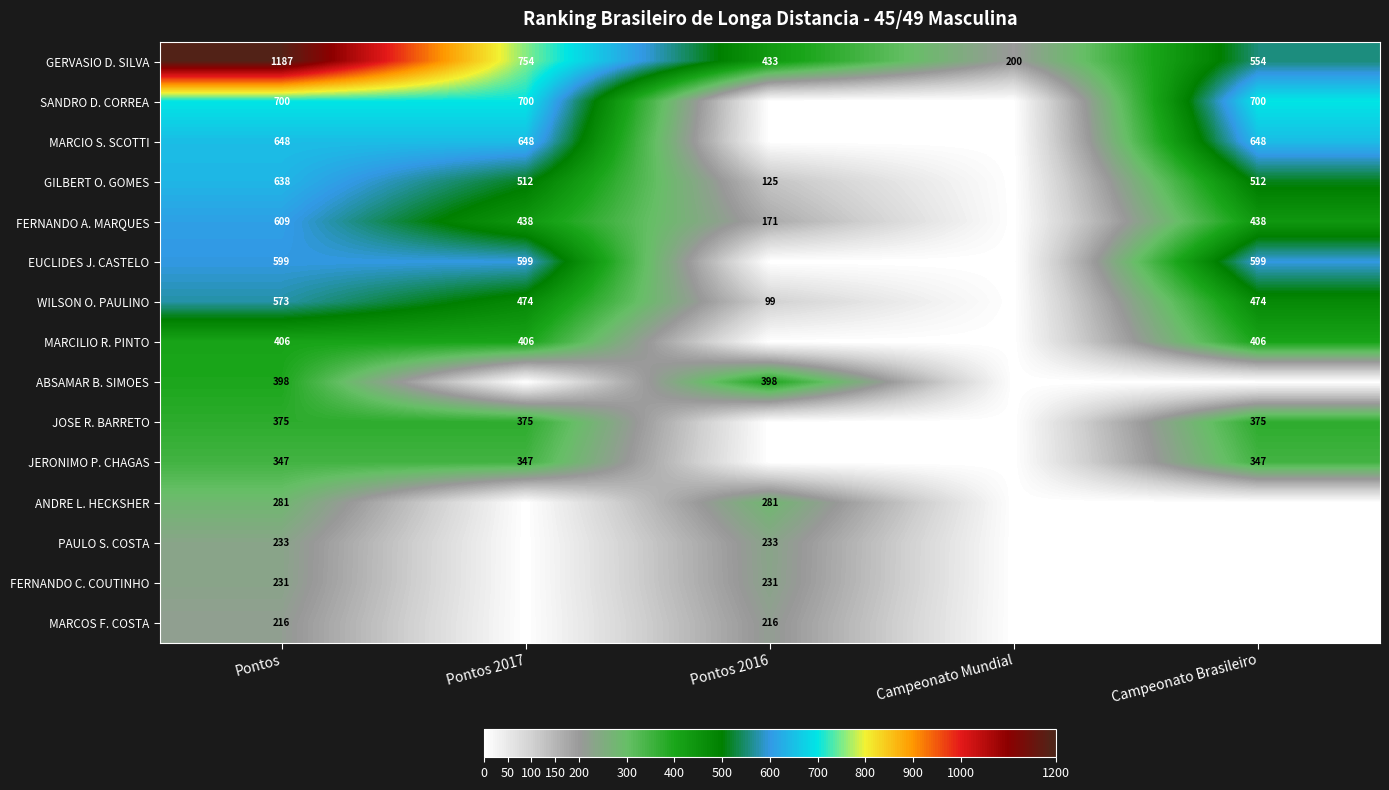

What is the difference between the second highest and second lowest values in the GERVASIO D. SILVA series?

321